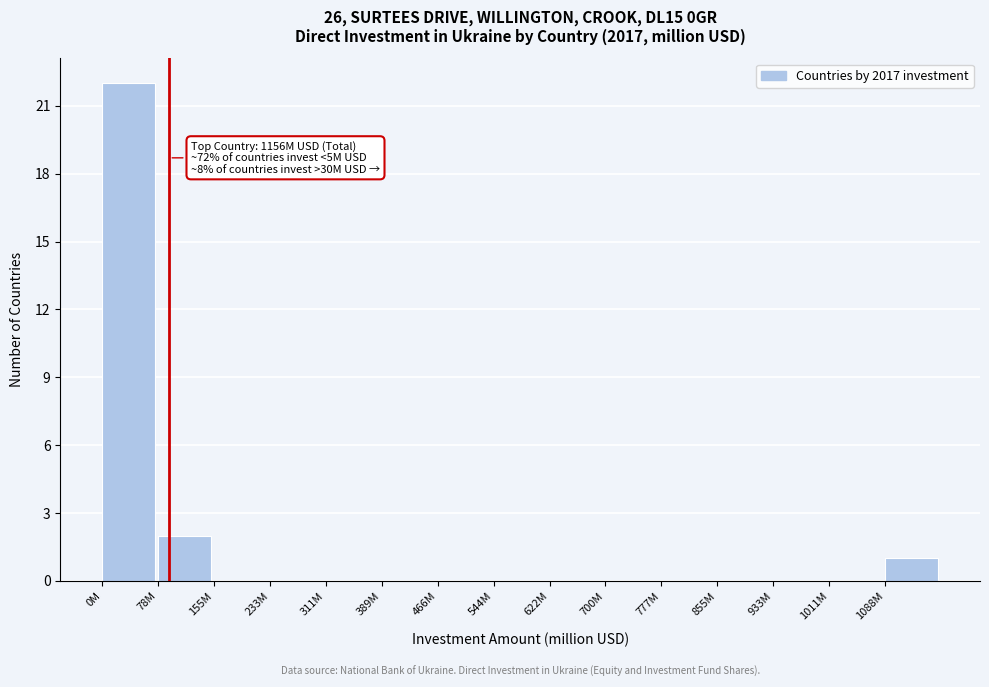

Reading right to left, what are all the values shown in this chart?

1088M=1	1011M=0	933M=0	855M=0	777M=0	700M=0	622M=0	544M=0	466M=0	389M=0	311M=0	233M=0	155M=0	78M=2	0M=22